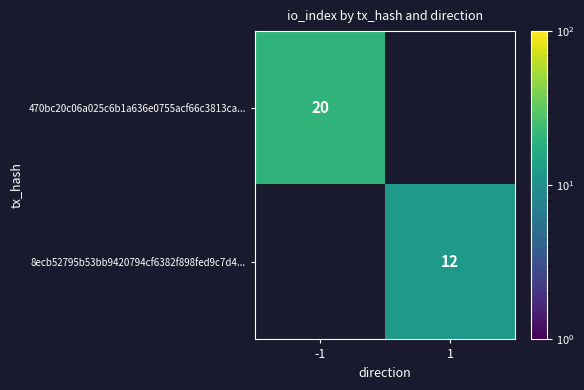

At how many categories does at least one series exceed 13?

1